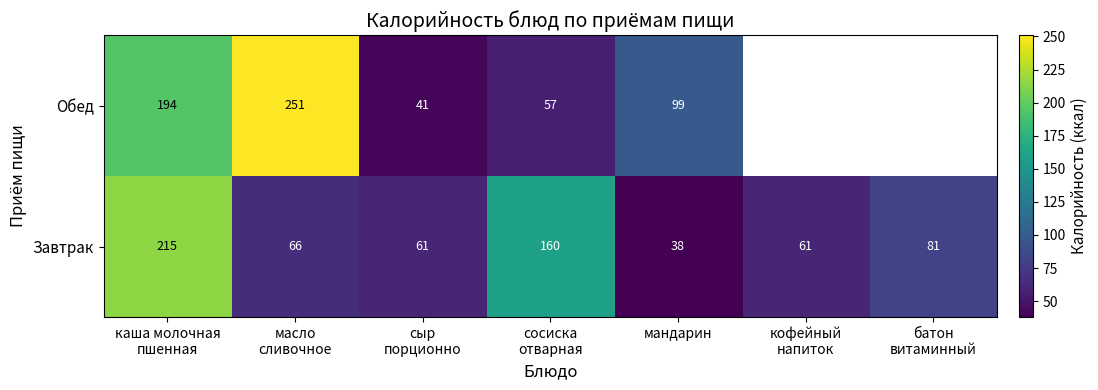

What is the spread (max minus min) of values at мандарин?

61